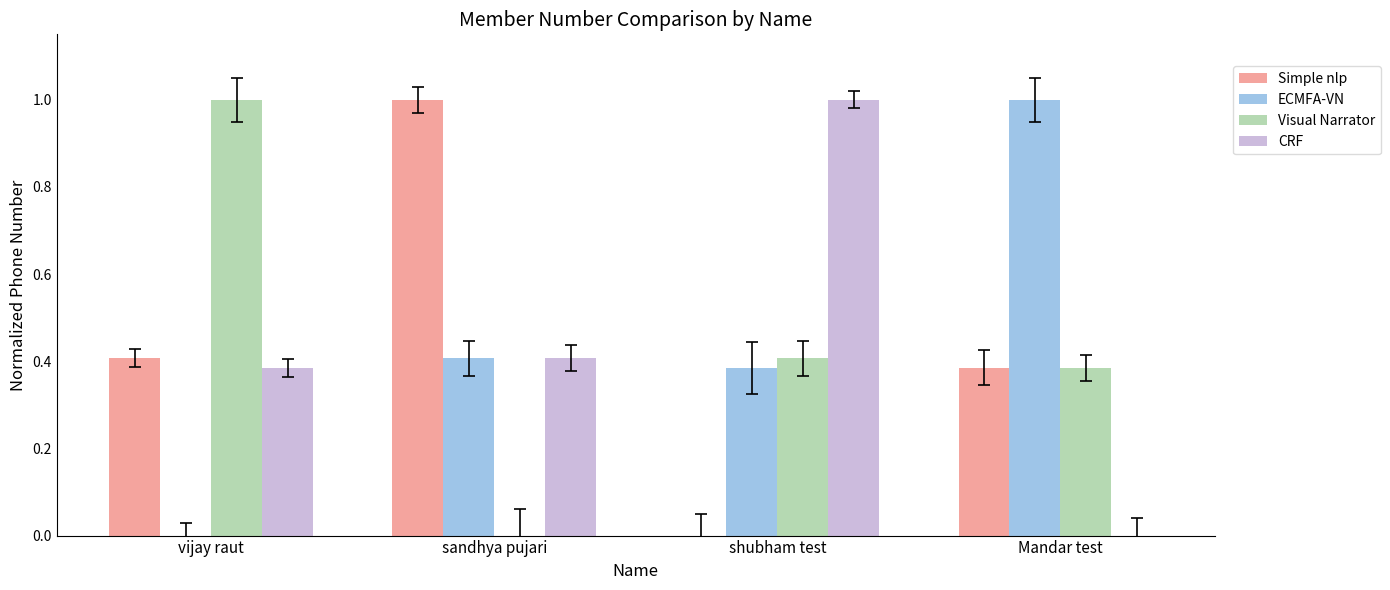

Is it true that Visual Narrator equals 1.4 at vijay raut?

False